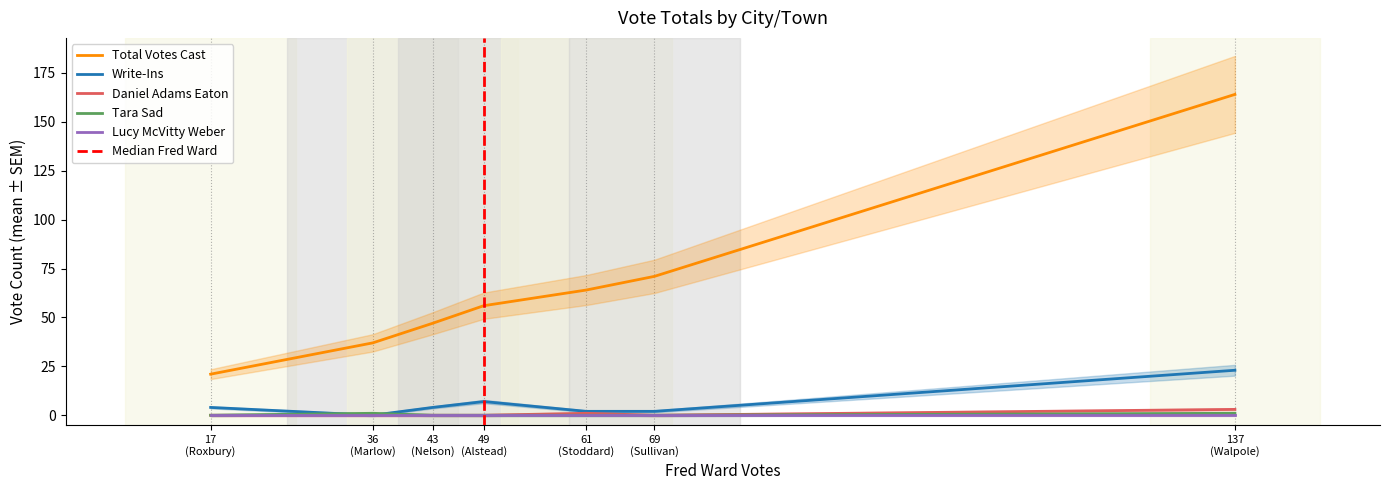

True or false: Lucy McVitty Weber and Total Votes Cast intersect in this chart.

False